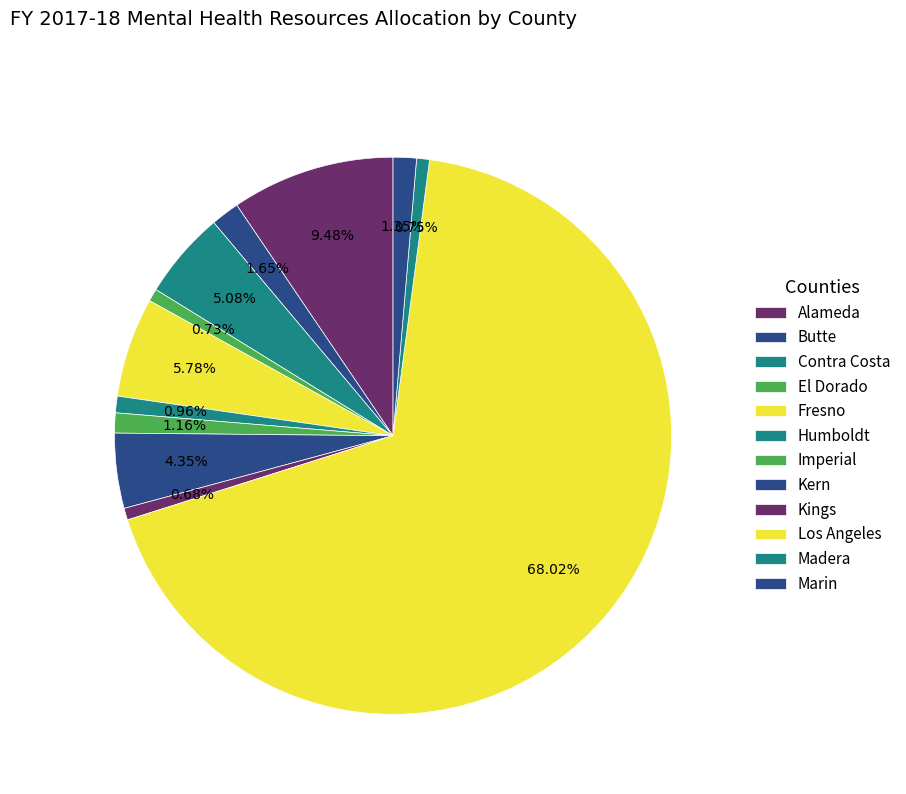

To the nearest percent, what portion does Contra Costa represent?

5%